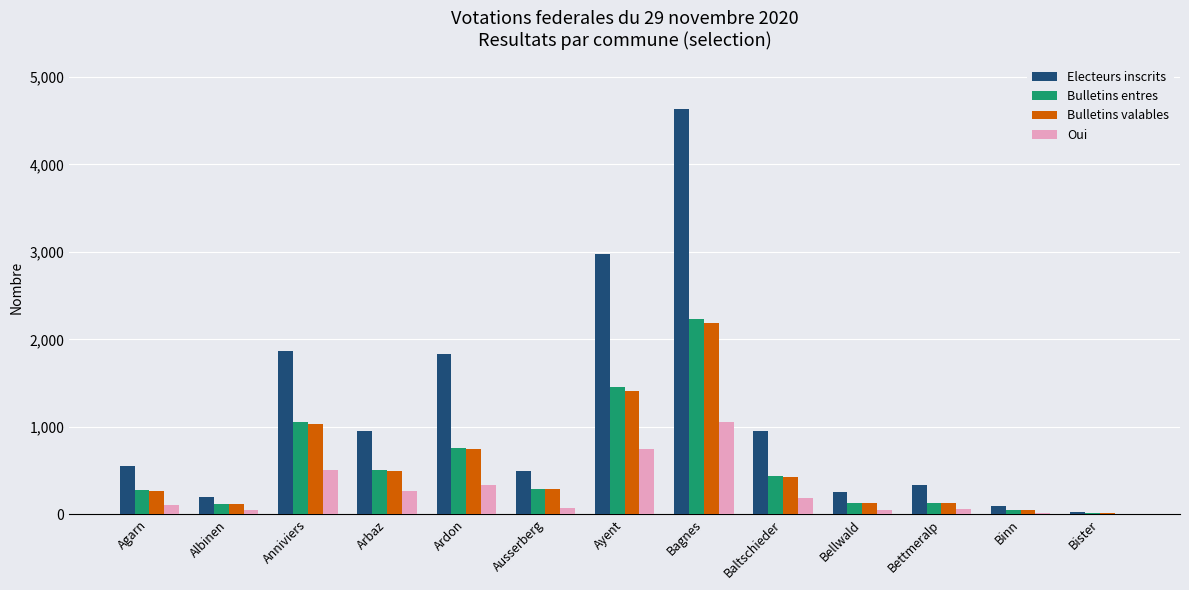

How many distinct data groups are displayed?

4